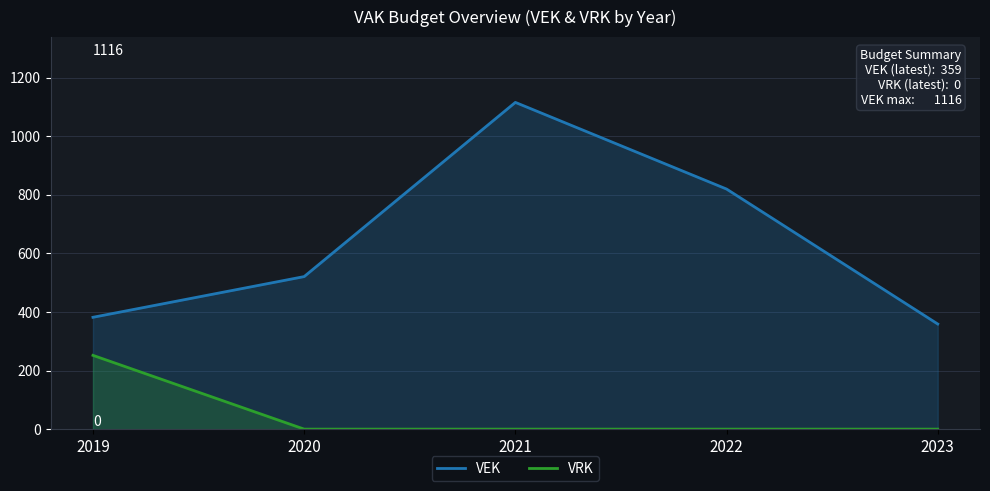

Read the VEK value at 2022.

820